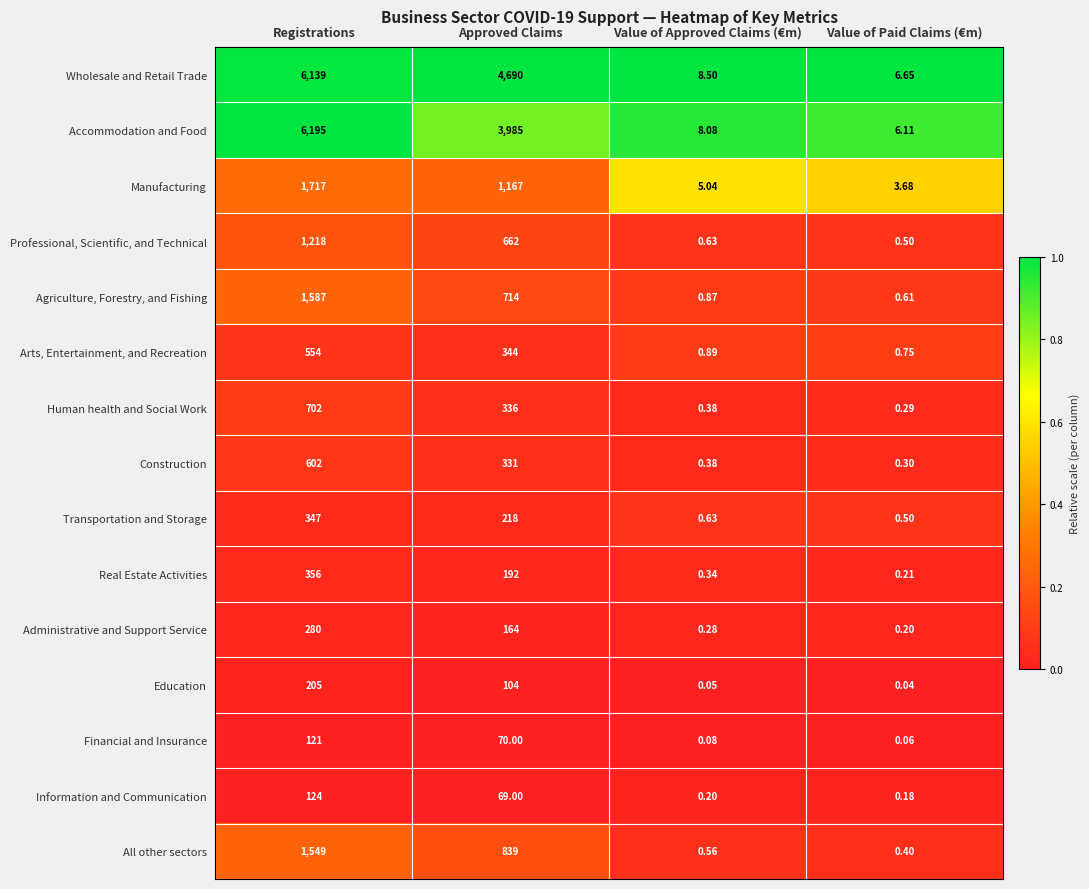

Which series changed the most between Approved Claims and Value of Paid Claims (€m)?

Wholesale and Retail Trade